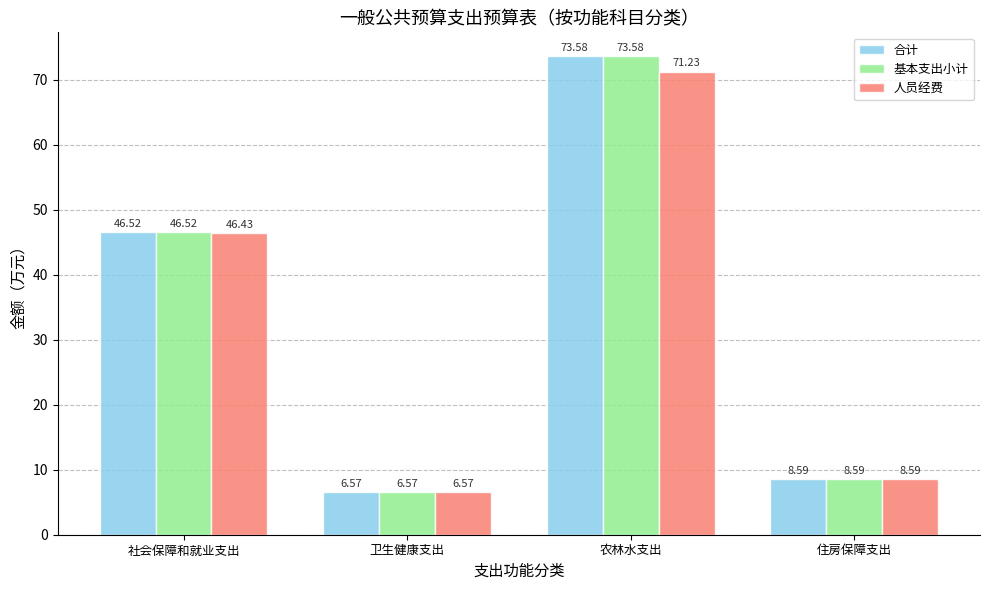

Is it true that 基本支出小计 equals 11.3 at 卫生健康支出?

False